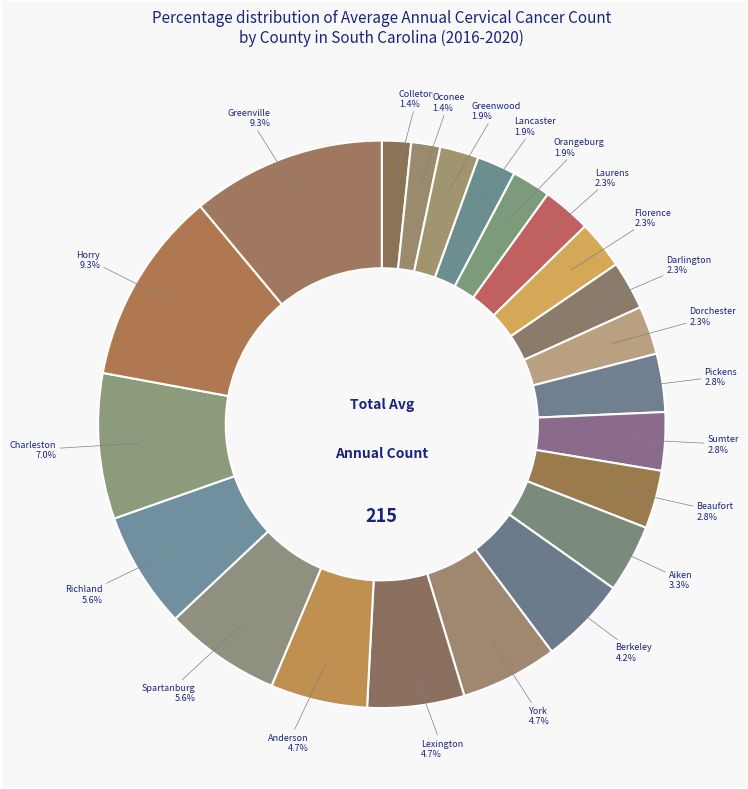

Is York County the majority of the pie?

No